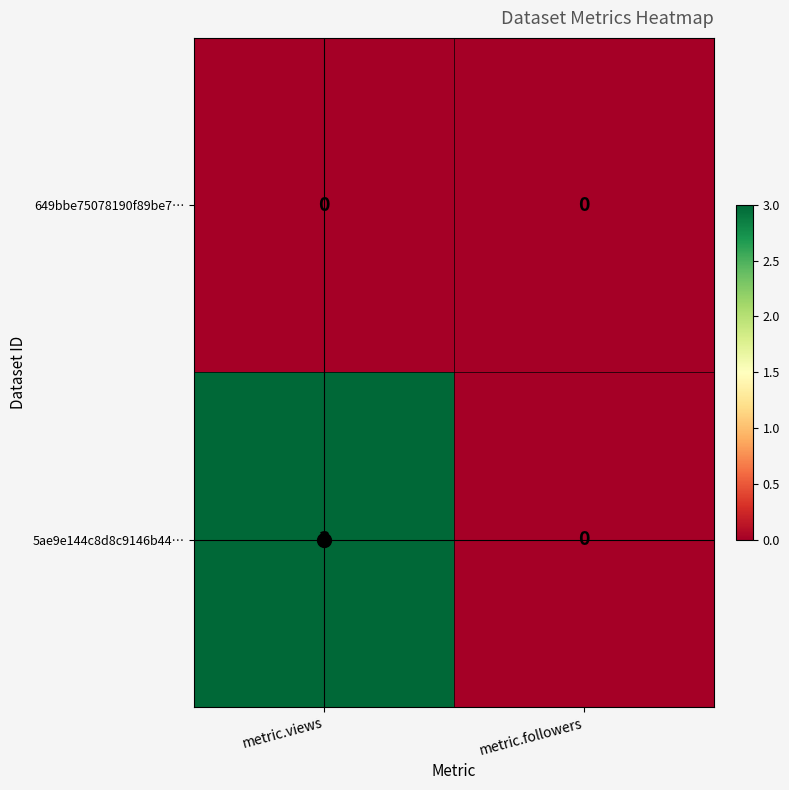

Rank the series by their average value, from highest to lowest.

5ae9e144c8d8c9146b44…, 649bbe75078190f89be7…